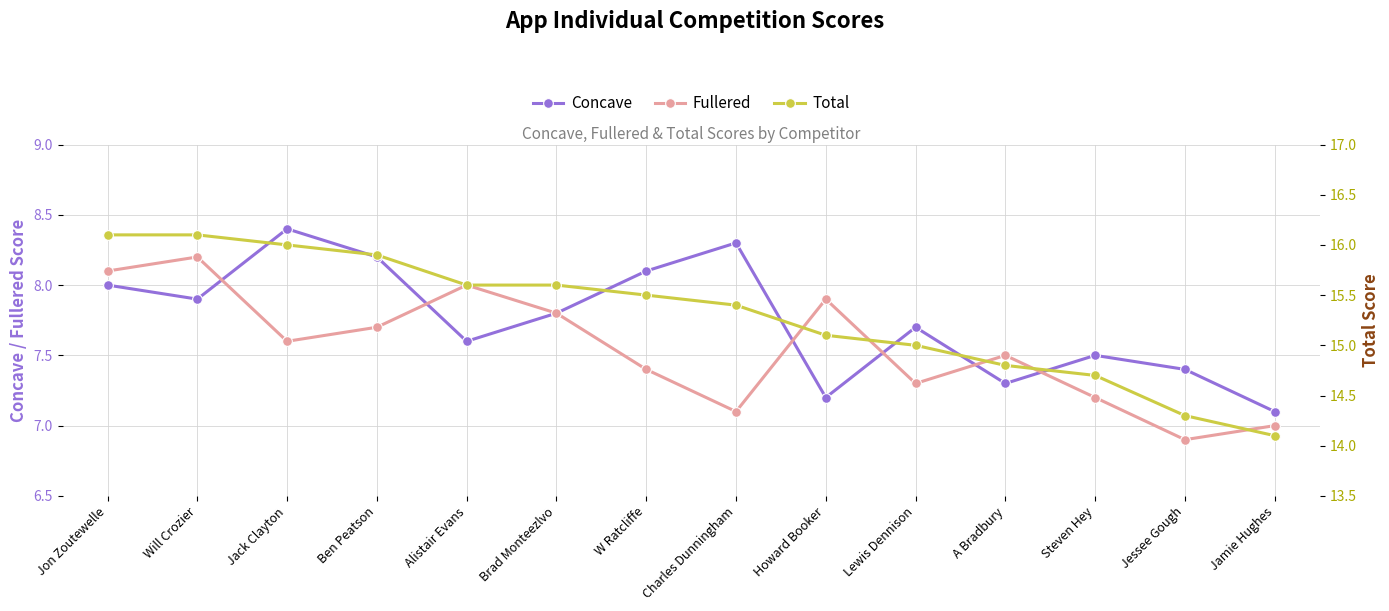

What is the label of the 13th point from the right?

Will Crozier